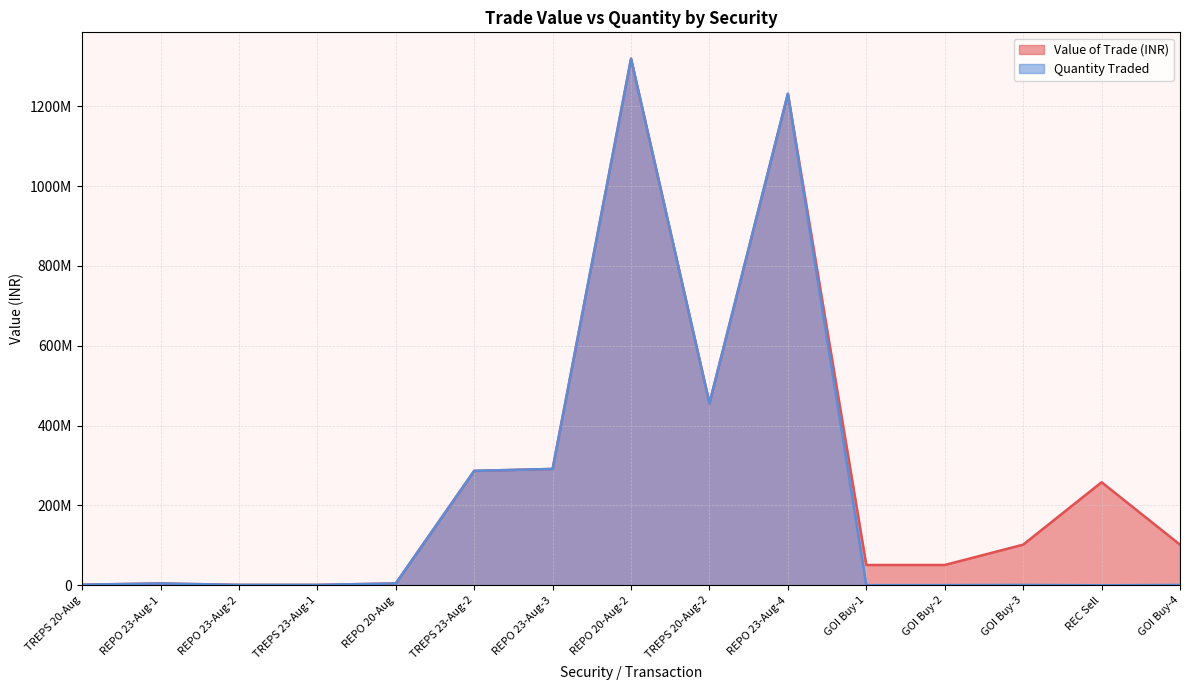

What position from the right is GOI Buy-4?

1